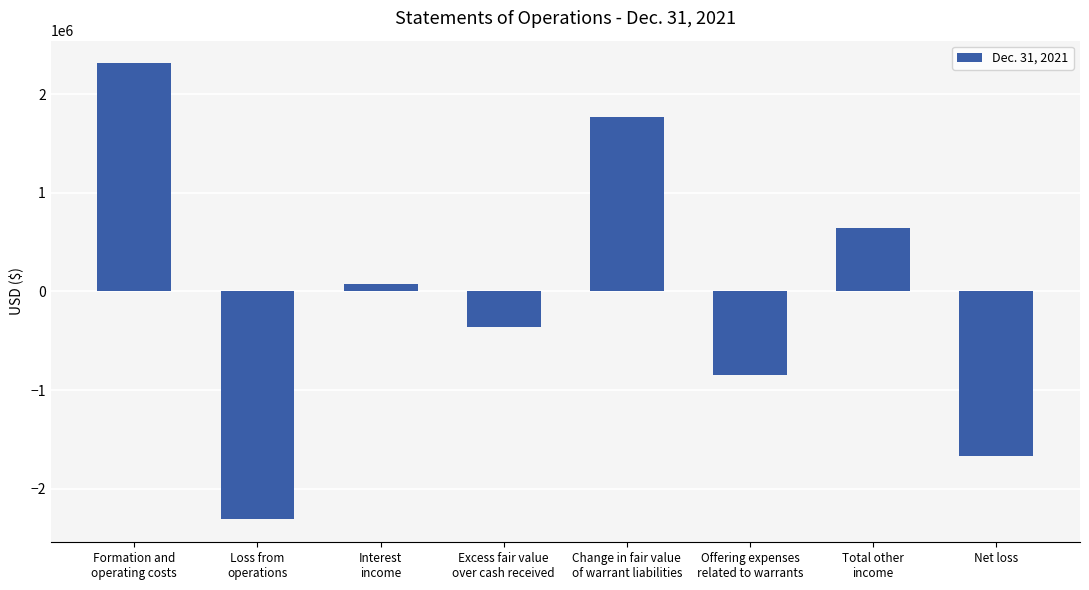

What is the sum of the values at Excess fair value
over cash received and Total other
income?

291417